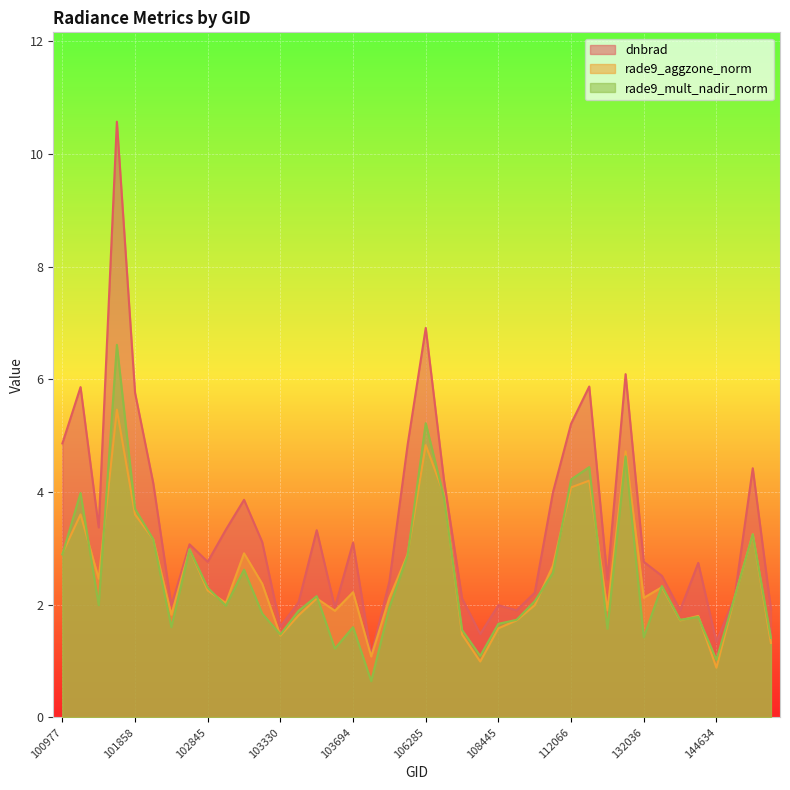

True or false: rade9_mult_nadir_norm and dnbrad cross at least once.

False